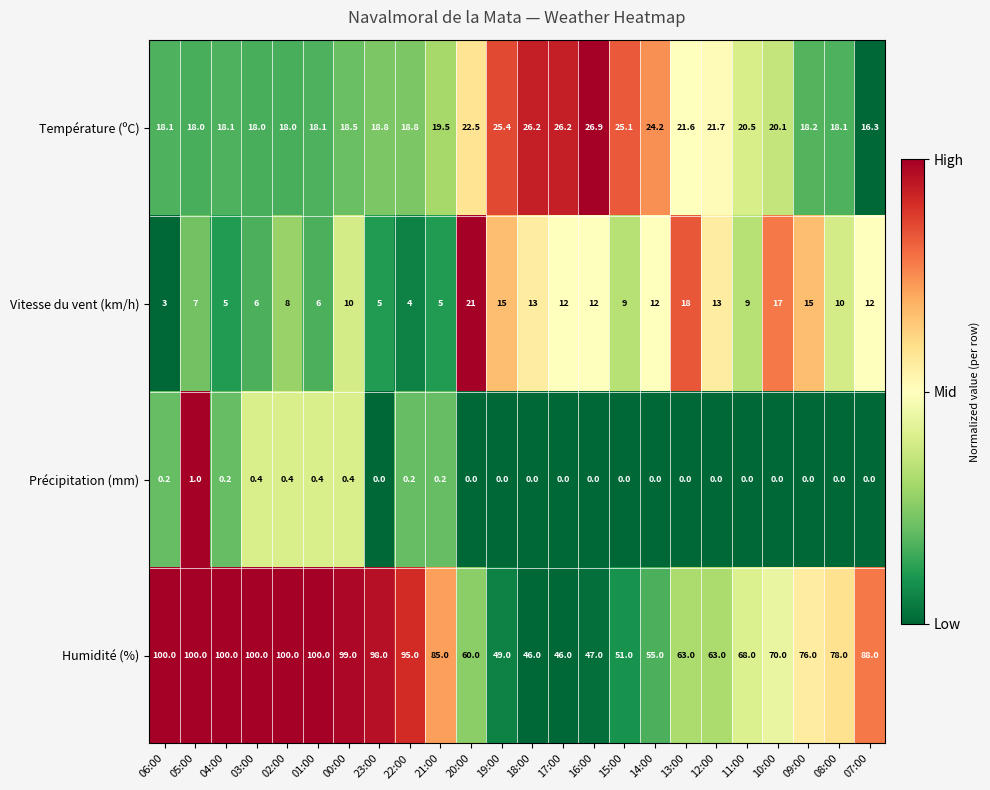

Between 21:00 and 15:00, which series saw the biggest shift?

Humidité (%)